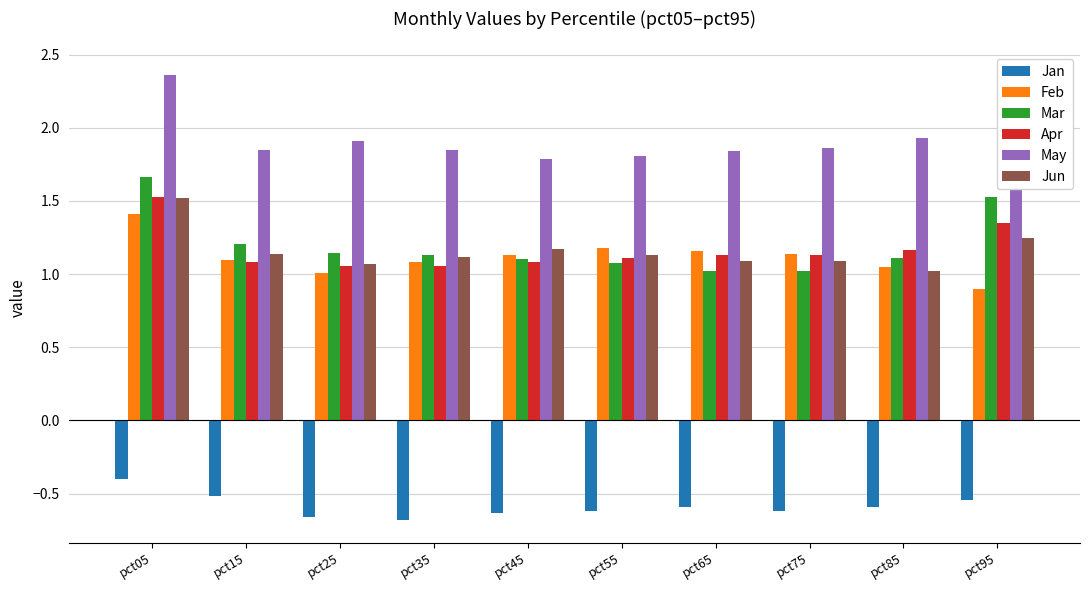

What is the difference between the maximum and minimum values in the Apr series?

0.5